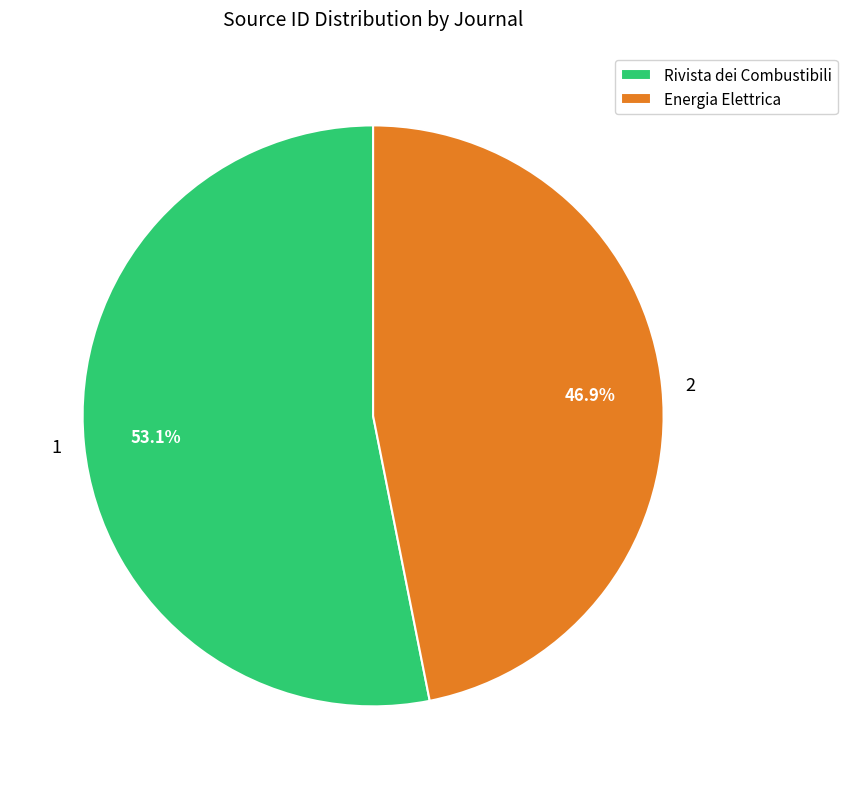

What is the ratio of the value at Rivista dei Combustibili to the value at Energia Elettrica?

1.1